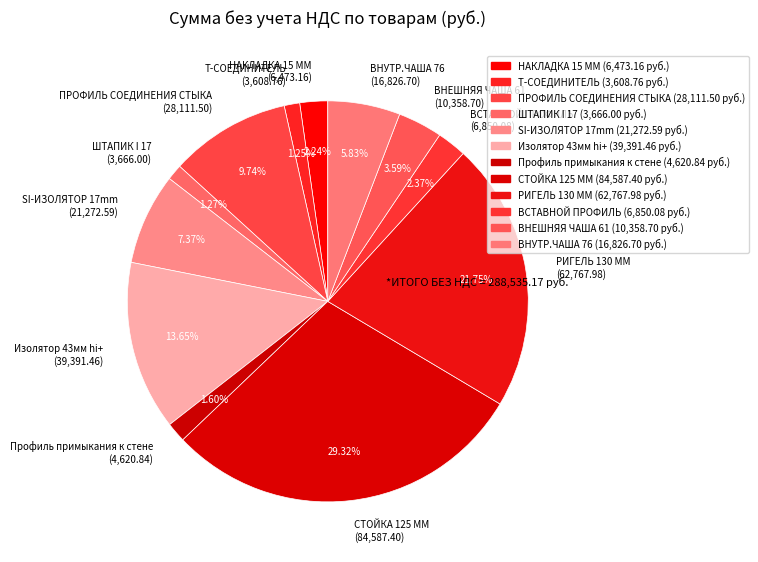

Is SI-ИЗОЛЯТОР 17mm (21,272.59) the majority of the pie?

No